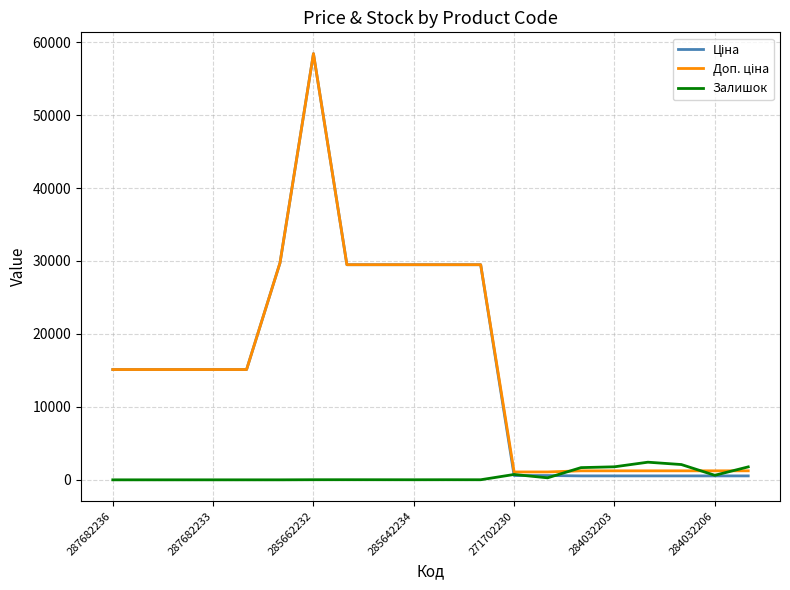

What is the maximum value shown in the chart?

58426.5